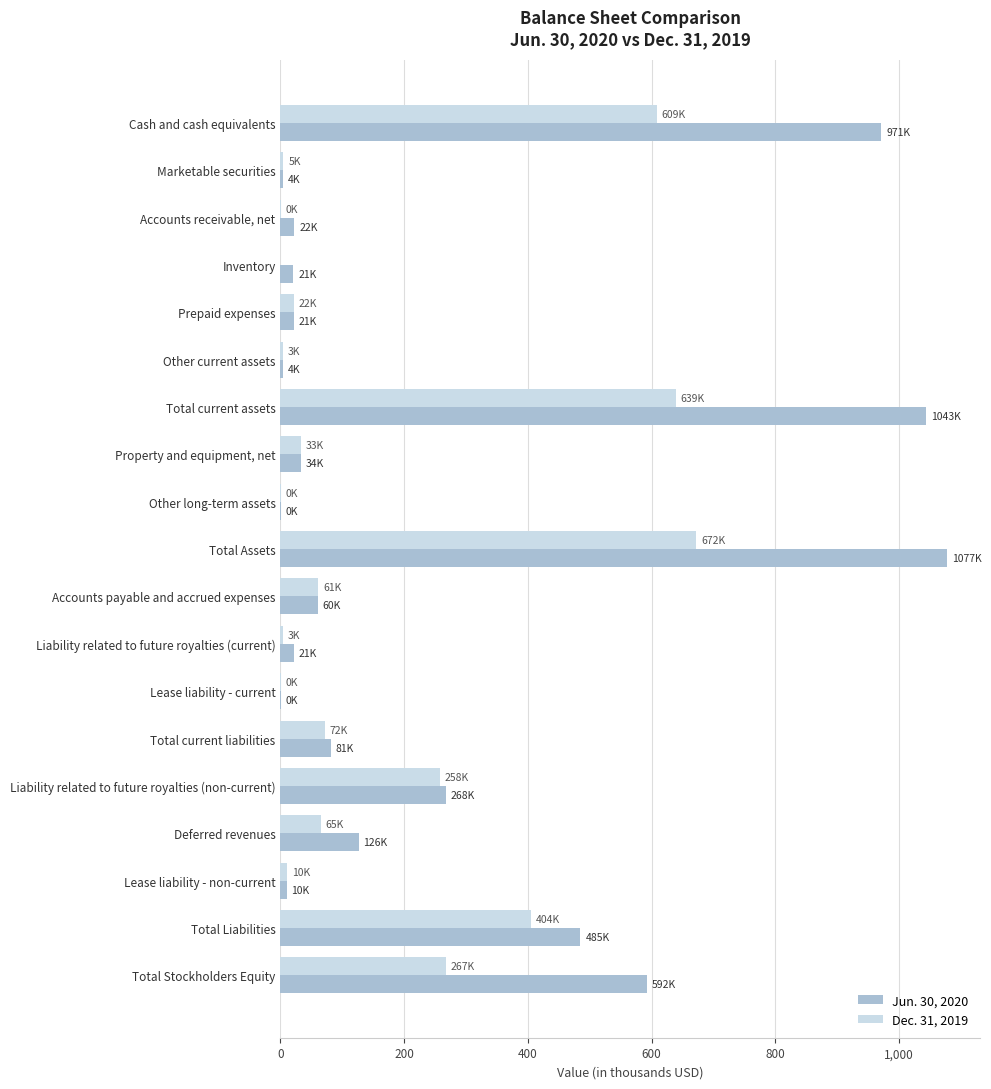

Which series has the largest total across all categories?

Jun. 30, 2020